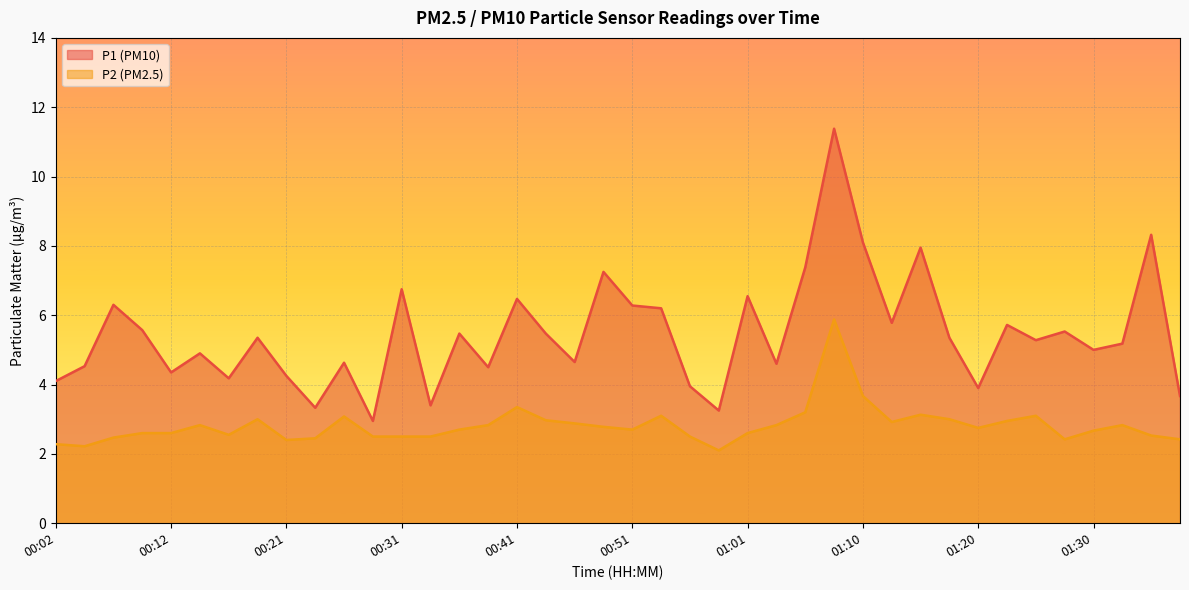

How many interior local peaks does the P2 series have?

9